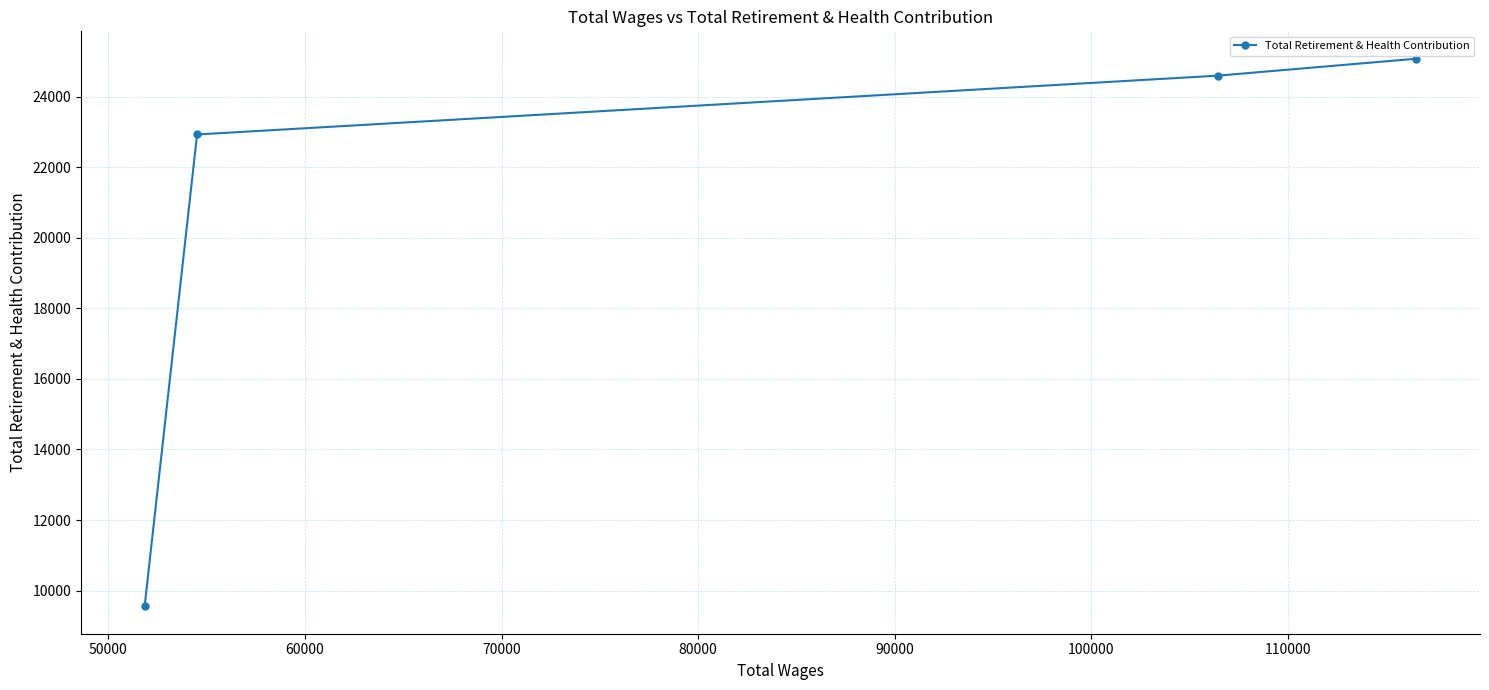

What is the maximum value shown in the chart?

25073